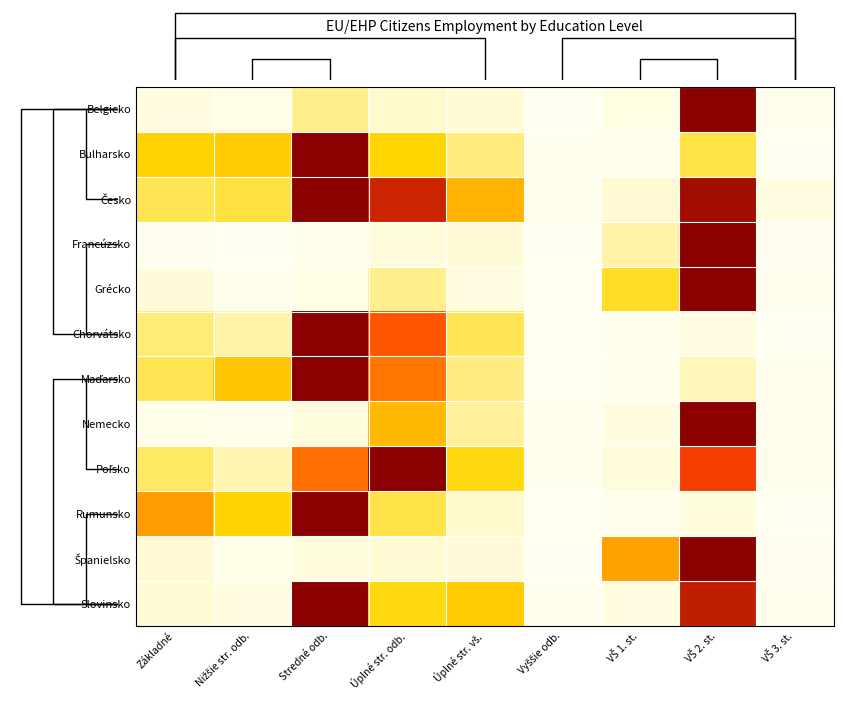

Which has a higher value, Úplné str. vš. or Nižšie str. odb.?

Úplné str. vš.